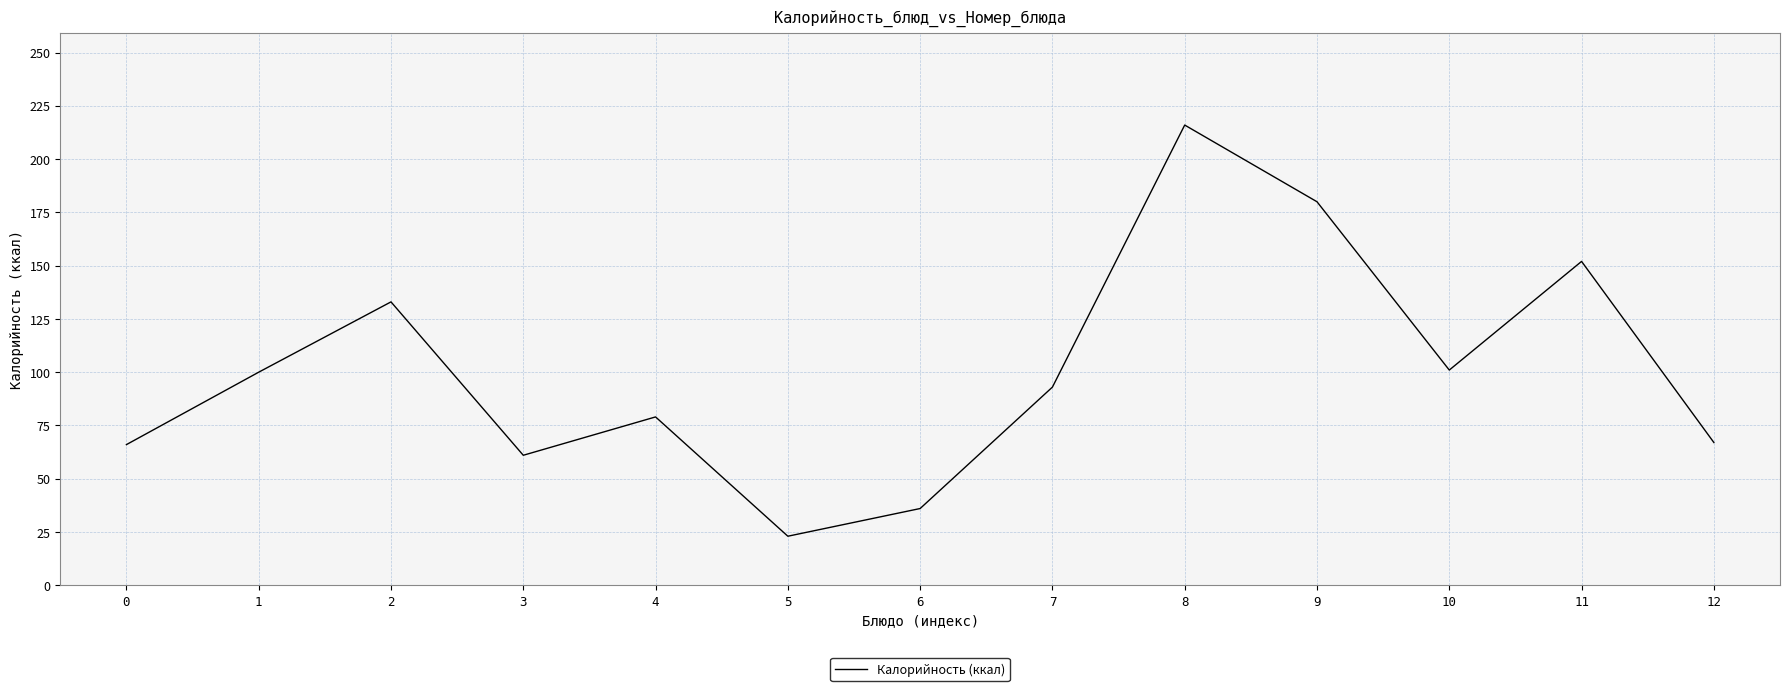

What is the difference between the maximum and minimum values?

193